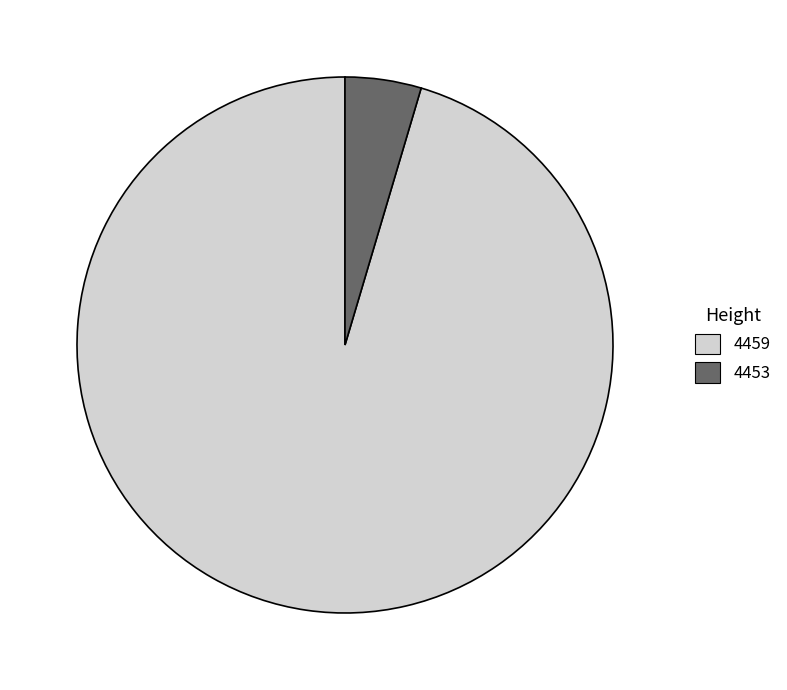

How many slices are in this pie chart?

2